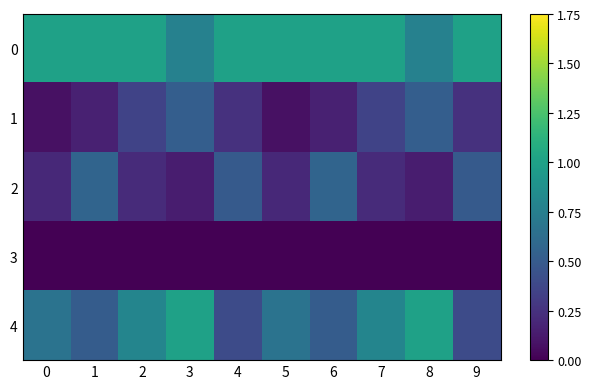

Rank the series by their maximum value, from lowest to highest.

3, 1, 2, 0, 4